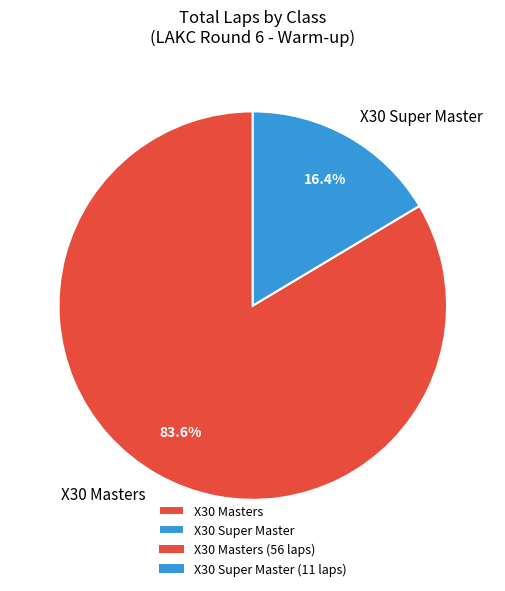

Which slice is the largest?

X30 Masters